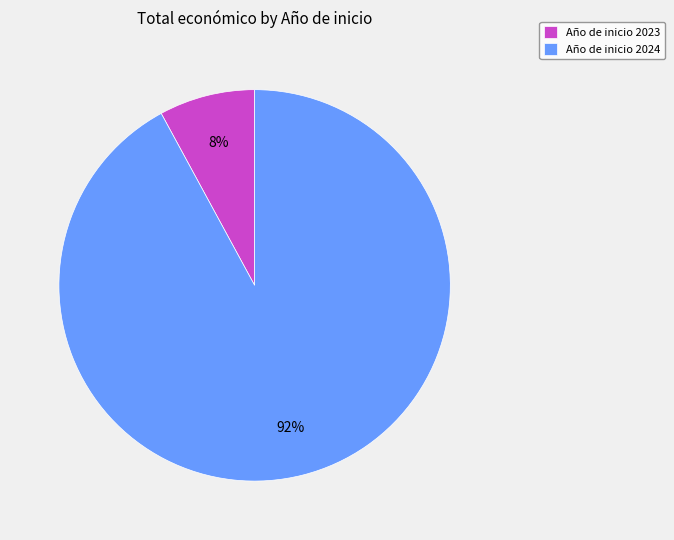

Do Año de inicio 2023 and Año de inicio 2024 together represent more than half of the pie?

Yes